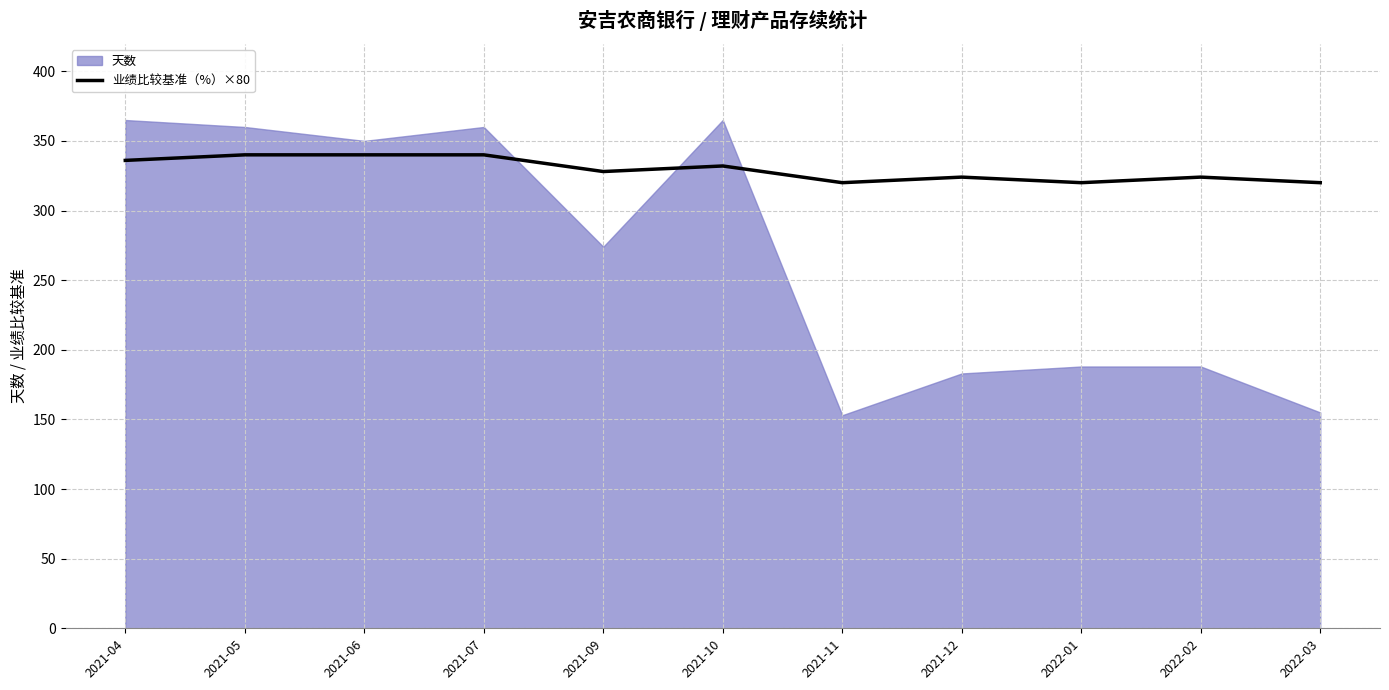

What is the lowest value of the 业绩比较基准（%）×80 series?

320